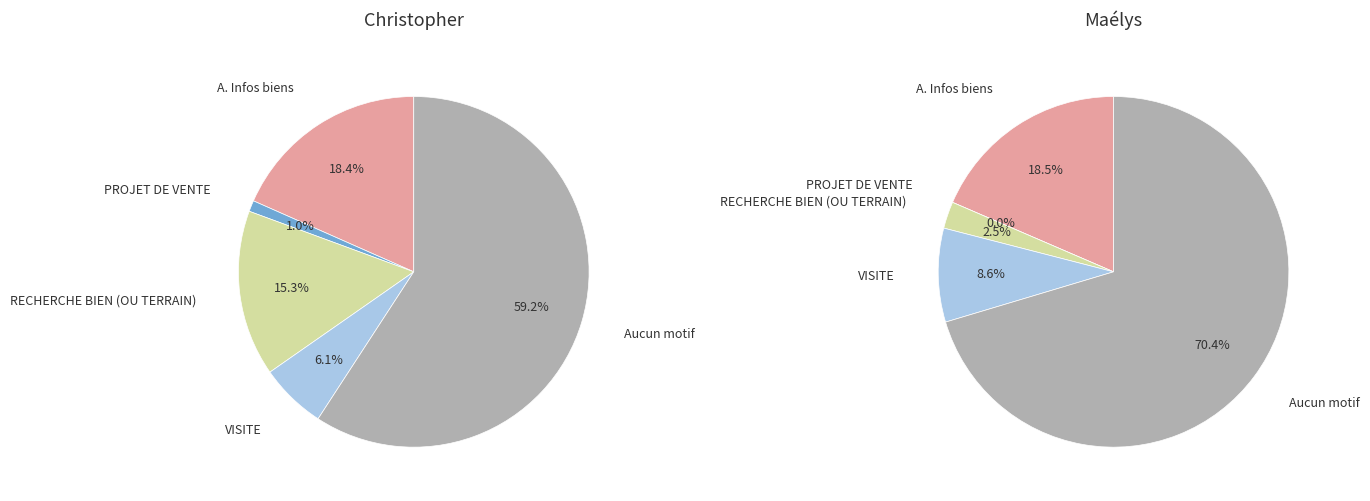

True or false: A. Infos biens accounts for 19% of the total.

True